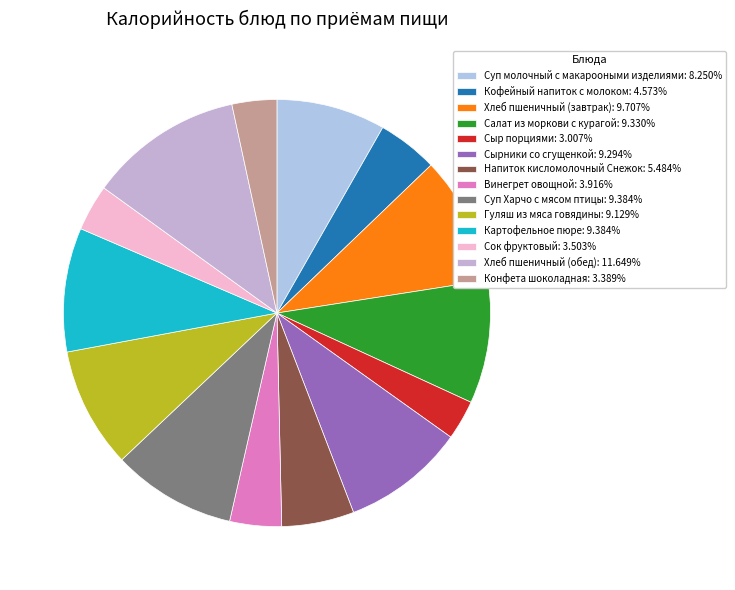

The Хлеб пшеничный (завтрак) slice represents 1% of the pie. True or false?

False